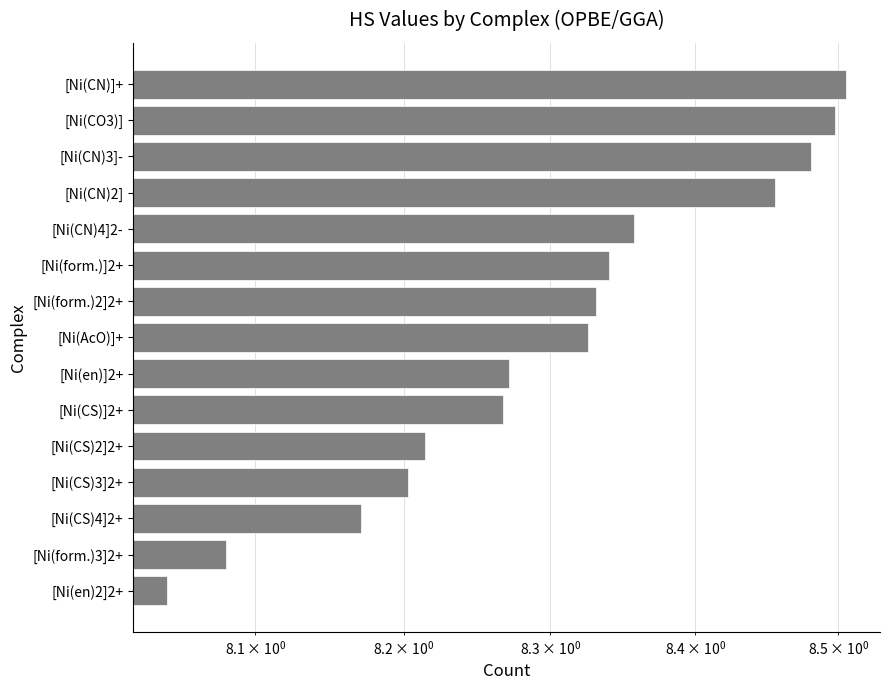

Are the bars horizontal?

Yes